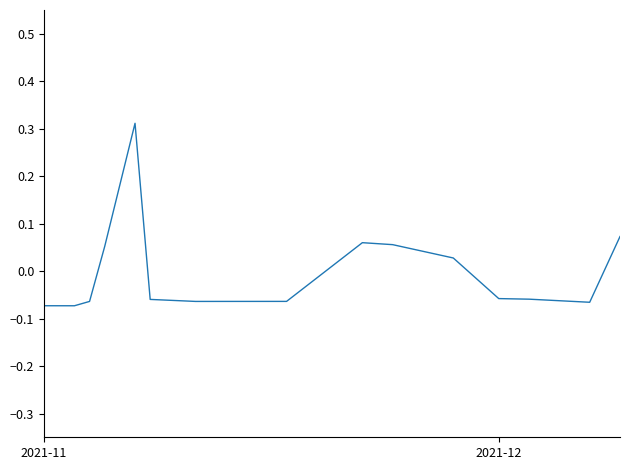

How many values are below zero?

9